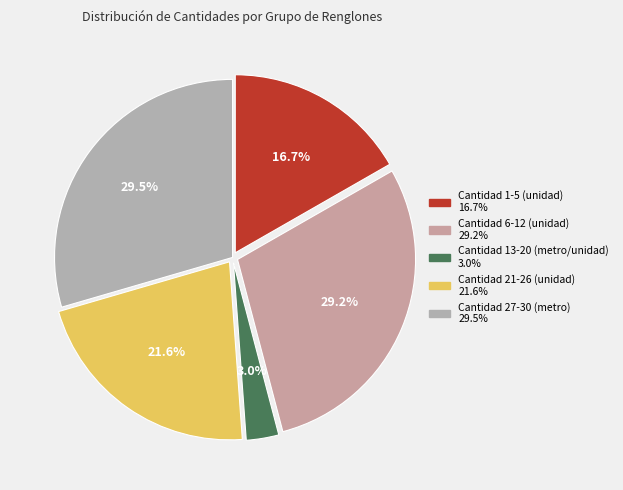

To the nearest percent, what is the average slice percentage?

20%